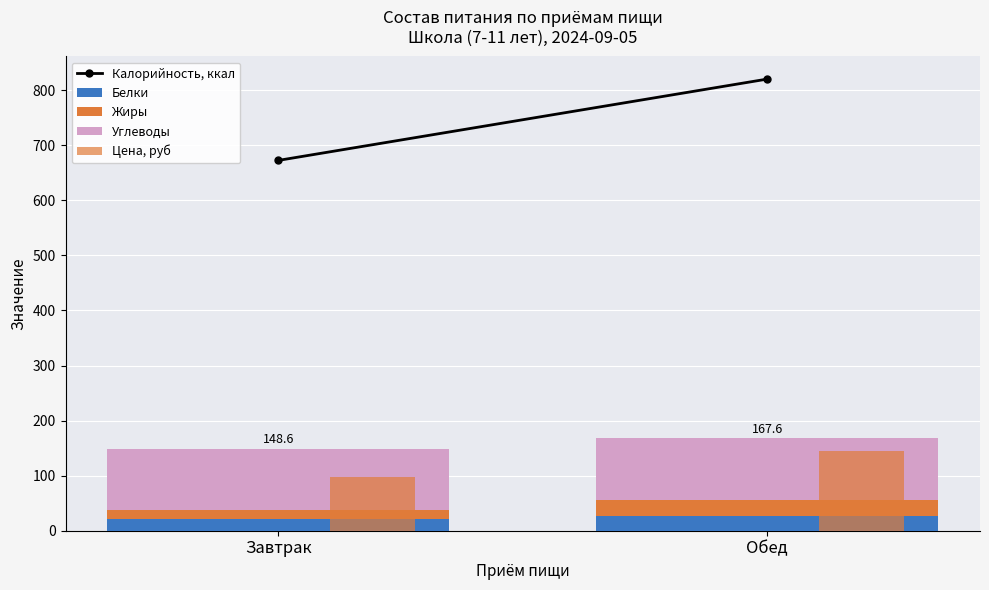

Rank the categories by Калорийность, ккал value from highest to lowest.

Обед, Завтрак